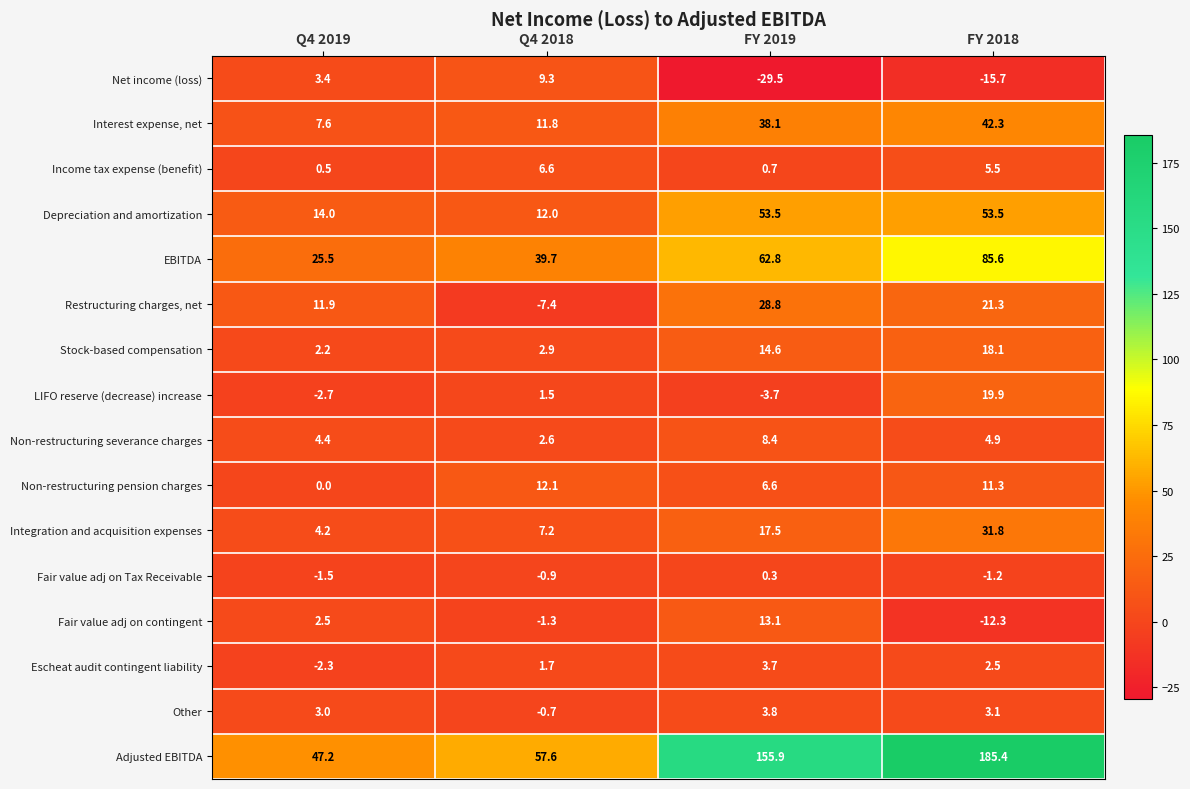

What is the sum of all Integration and acquisition expenses values?

60.7